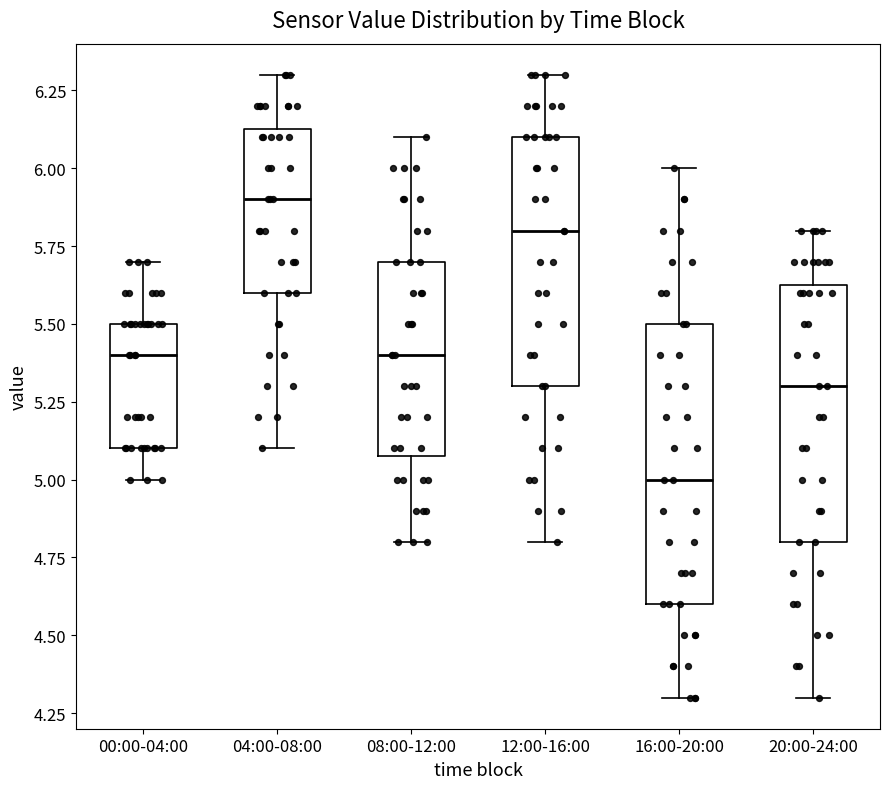

Where does the median line of the box for 04:00-08:00 sit on the y-axis? The values are not printed on the chart, so give them approximately, as read against the axis.

5.90